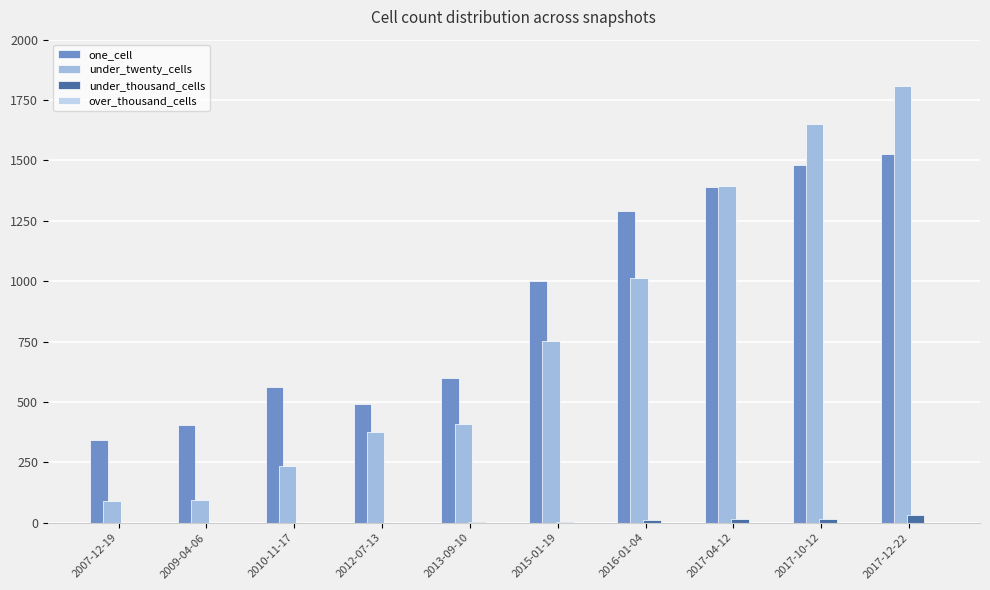

What is the spread (max minus min) of values at 2009-04-06?

404